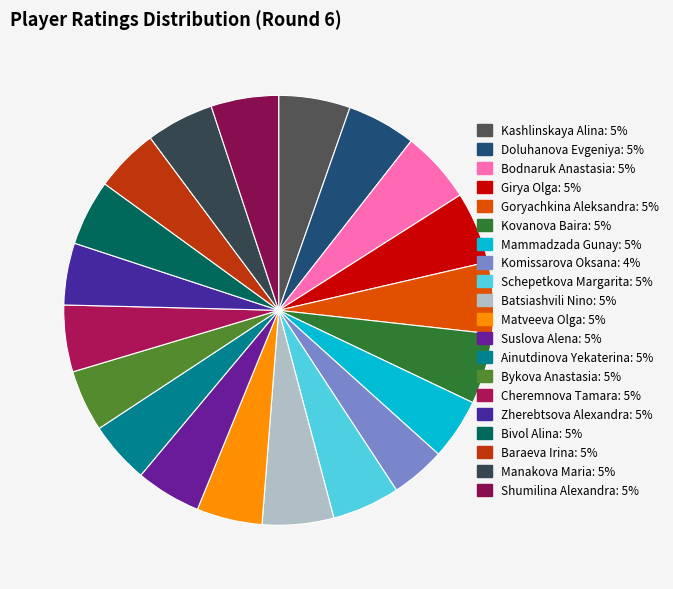

How many segments does this pie chart have?

20